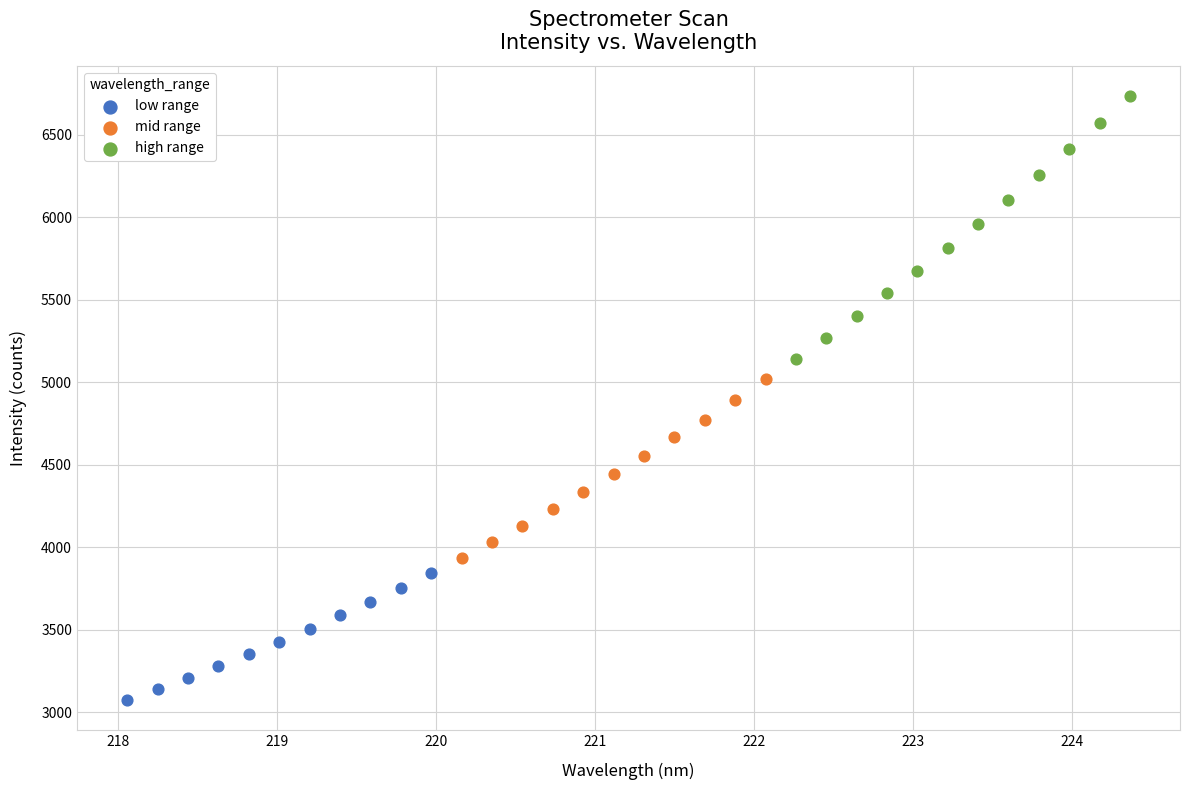

Which series contains the lowest Y value?

low range